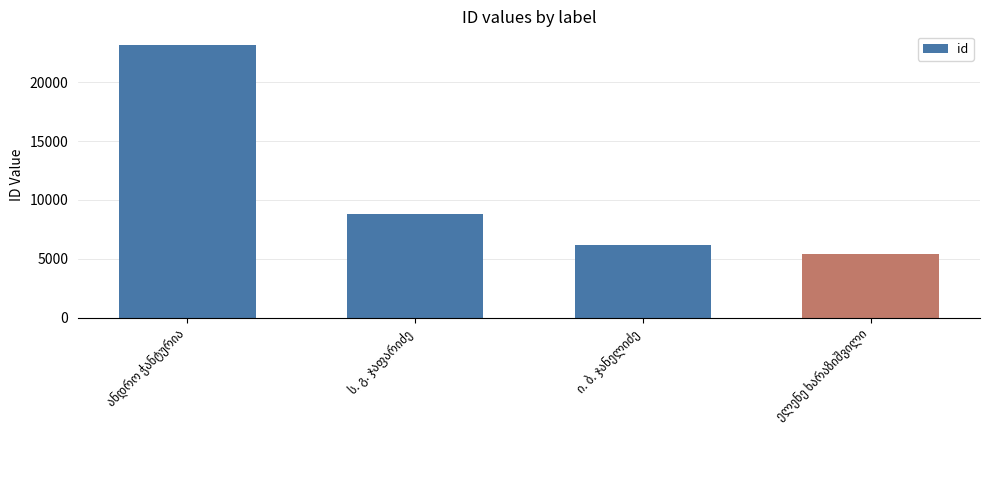

What is the difference between the second highest and minimum values?

3394